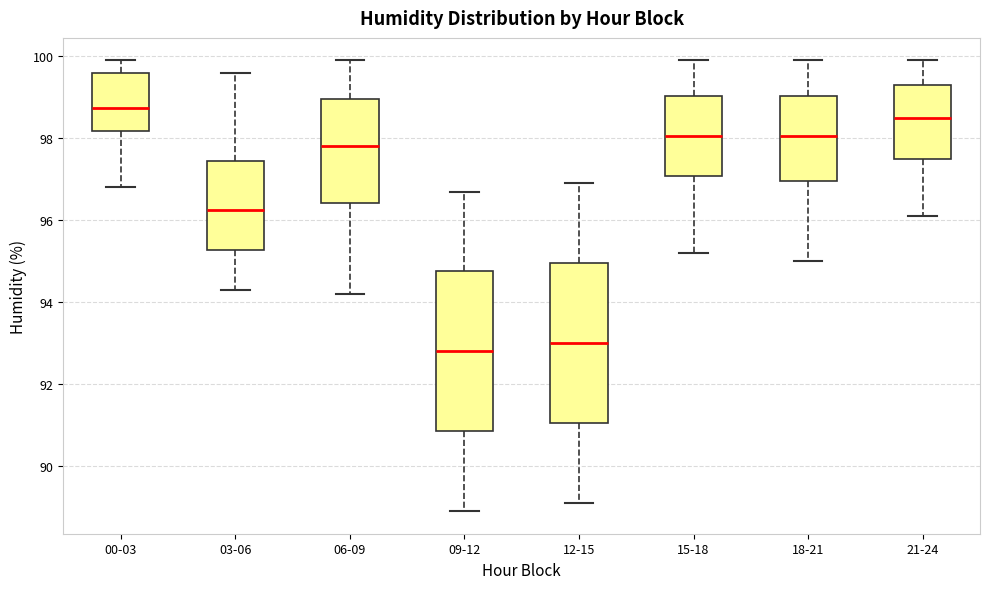

Reading left to right, transcribe this box plot: for each box, give where its median line is, the range the box spans, and where its two whiskers end, as read against the y-axis. The values are not printed on the chart, so give them approximately, as read against the axis.

00-03: median 98.8, box 98.2 to 99.6, whiskers 96.8 to 100.0
03-06: median 96.2, box 95.2 to 97.4, whiskers 94.4 to 99.6
06-09: median 97.8, box 96.4 to 99.0, whiskers 94.2 to 100.0
09-12: median 92.8, box 90.8 to 94.8, whiskers 89.0 to 96.8
12-15: median 93.0, box 91.0 to 95.0, whiskers 89.2 to 97.0
15-18: median 98.0, box 97.0 to 99.0, whiskers 95.2 to 100.0
18-21: median 98.0, box 97.0 to 99.0, whiskers 95.0 to 100.0
21-24: median 98.6, box 97.6 to 99.4, whiskers 96.2 to 100.0